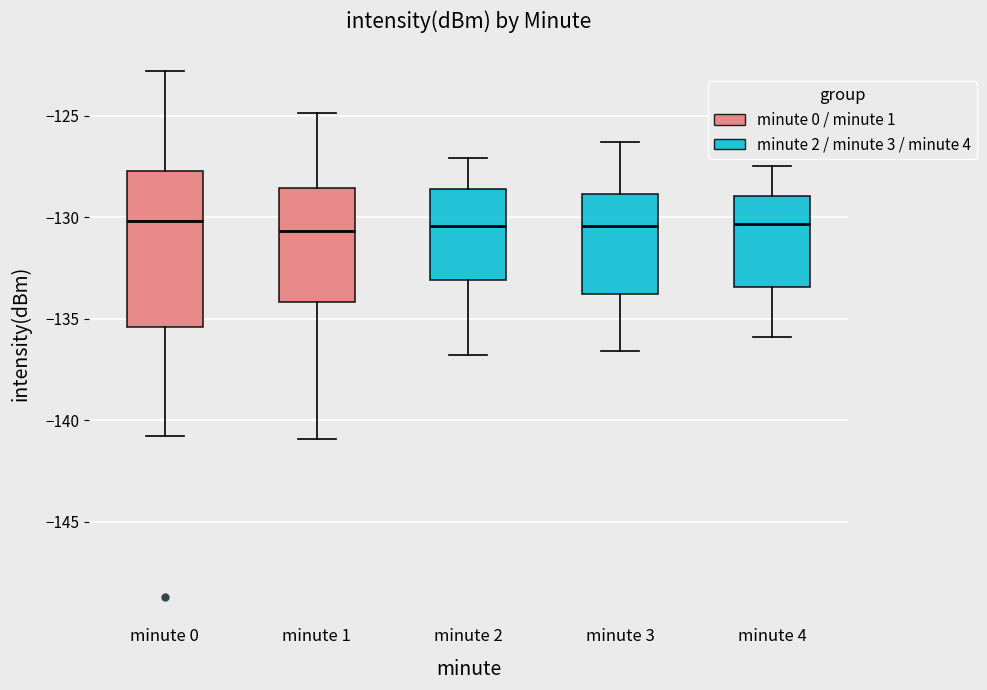

Reading left to right, transcribe this box plot: for each box, give where its median line is, the range the box spans, and where its two whiskers end, as read against the y-axis. The values are not printed on the chart, so give them approximately, as read against the axis.

minute 0: median -130.0, box -135.5 to -127.5, whiskers -141.0 to -123.0
minute 1: median -130.5, box -134.0 to -128.5, whiskers -141.0 to -125.0
minute 2: median -130.5, box -133.0 to -128.5, whiskers -137.0 to -127.0
minute 3: median -130.5, box -134.0 to -129.0, whiskers -136.5 to -126.5
minute 4: median -130.5, box -133.5 to -129.0, whiskers -136.0 to -127.5